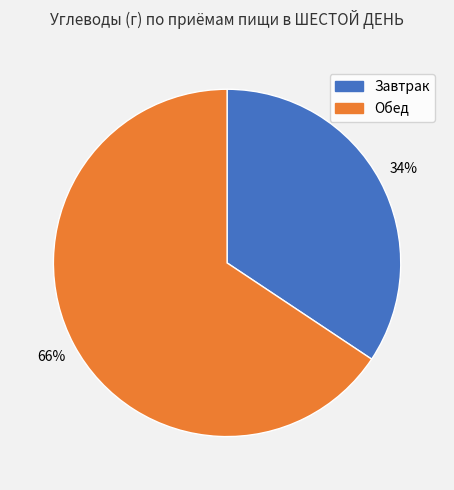

Which slice represents more than half of the pie?

Обед